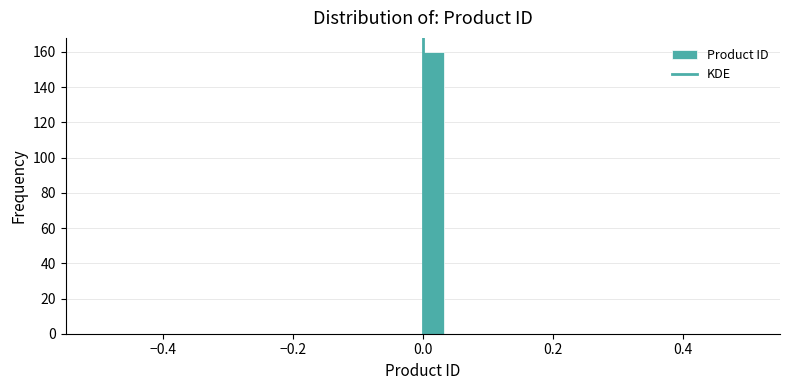

Around what value on the x-axis is the tallest bar? Give the approximate position of its centre, as read against the axis.

0.02